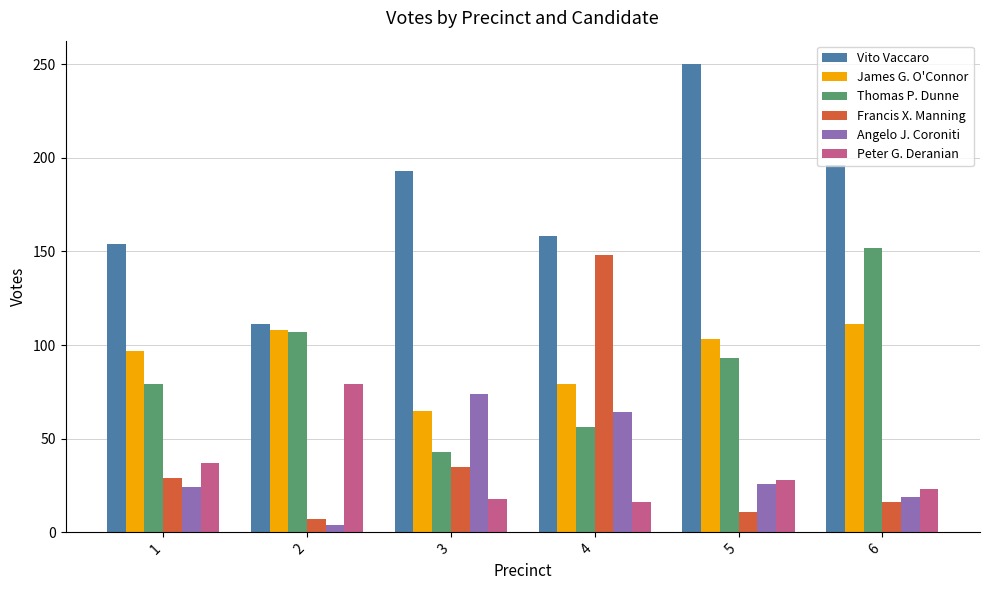

How many bars are there in each group?

6